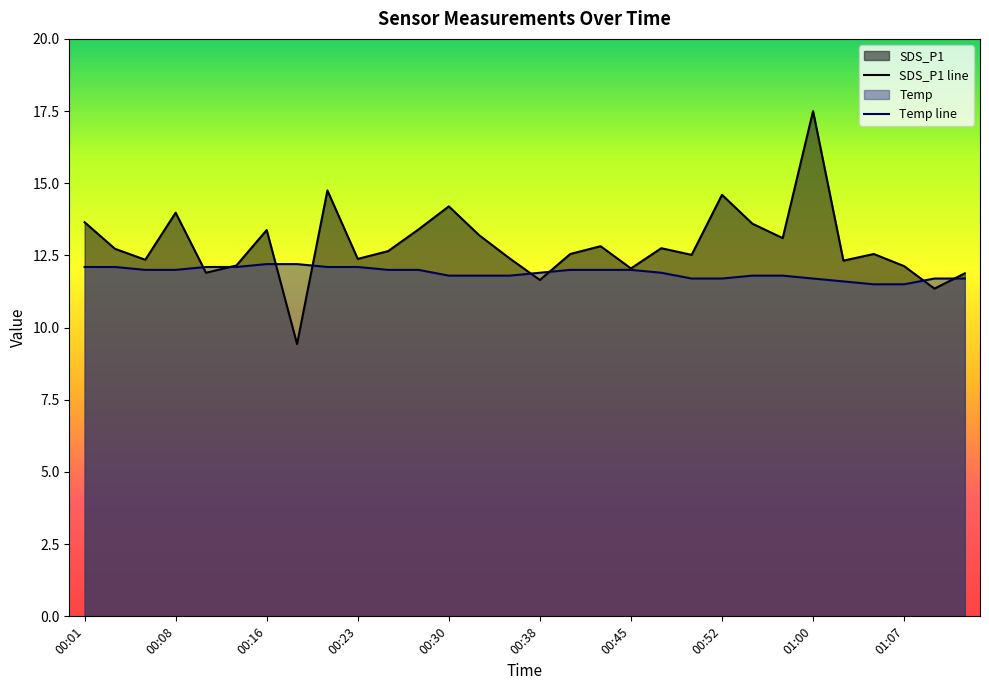

Does the chart have visible grid lines?

No